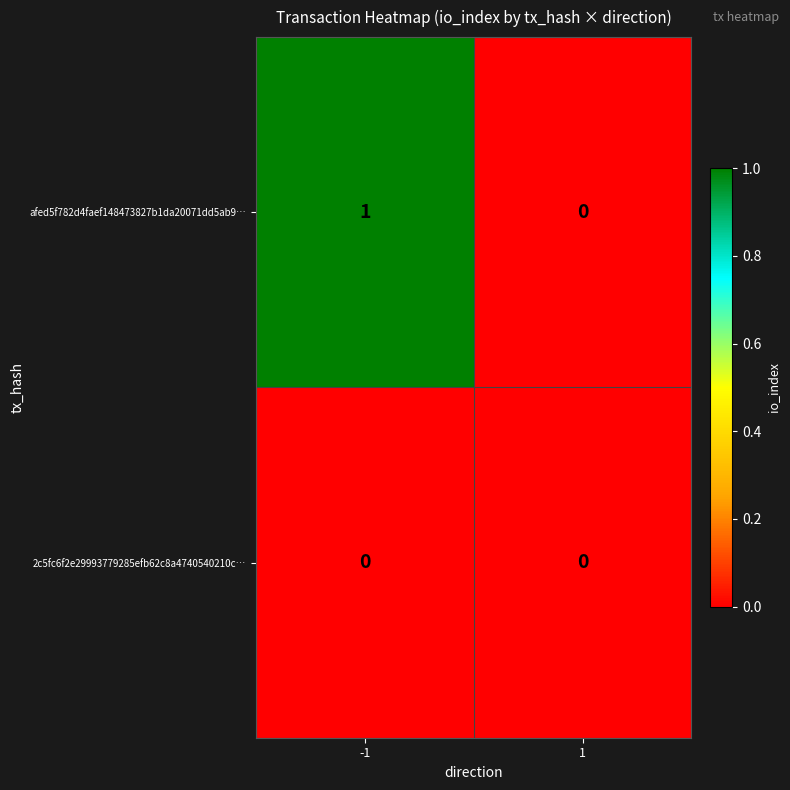

List the series in order of their peak value, lowest first.

2c5fc6f2e29993779285efb62c8a4740540210c…, afed5f782d4faef148473827b1da20071dd5ab9…